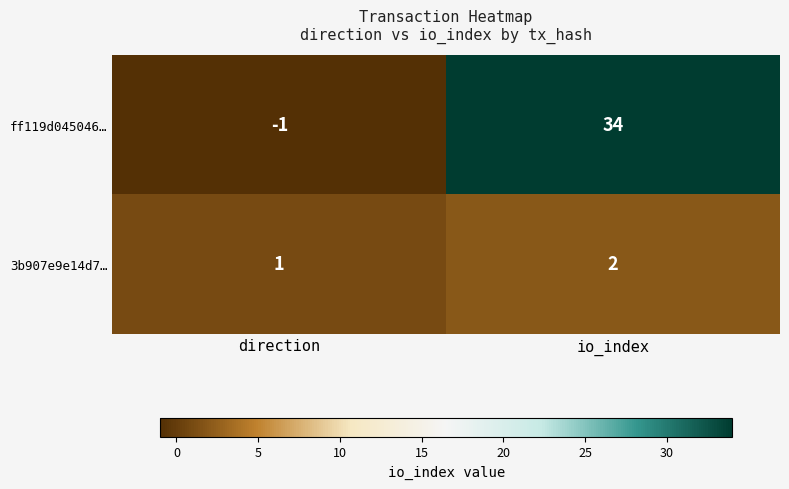

Which series has the largest total across all categories?

ff119d045046…